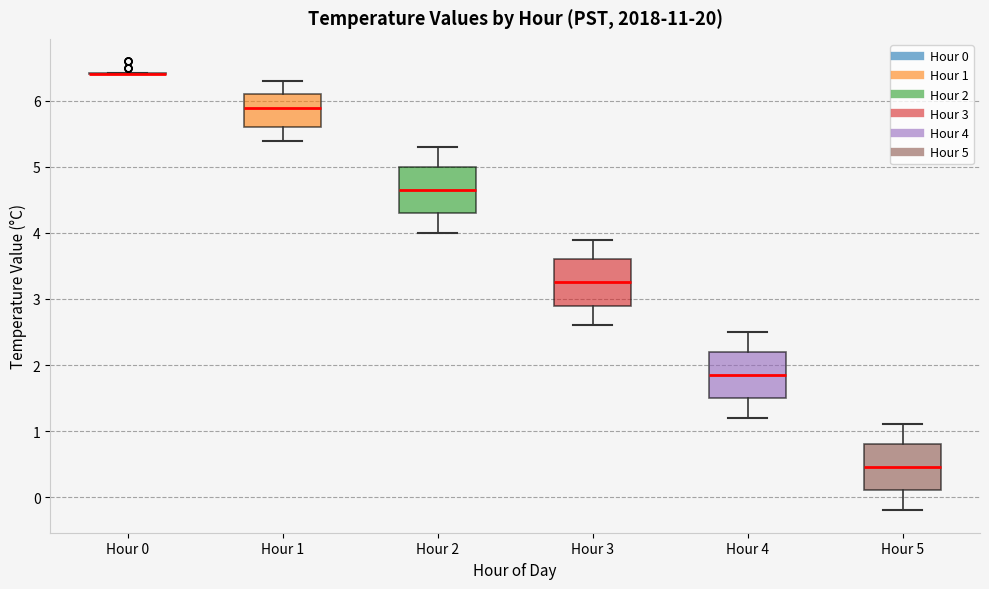

Reading left to right, transcribe this box plot: for each box, give where its median line is, the range the box spans, and where its two whiskers end, as read against the y-axis. The values are not printed on the chart, so give them approximately, as read against the axis.

Hour 0: box collapsed to a line at 6.4, whiskers 6.4 to 6.4
Hour 1: median 5.9, box 5.6 to 6.1, whiskers 5.4 to 6.3
Hour 2: median 4.7, box 4.3 to 5.0, whiskers 4.0 to 5.3
Hour 3: median 3.3, box 2.9 to 3.6, whiskers 2.6 to 3.9
Hour 4: median 1.9, box 1.5 to 2.2, whiskers 1.2 to 2.5
Hour 5: median 0.5, box 0.1 to 0.8, whiskers -0.2 to 1.1